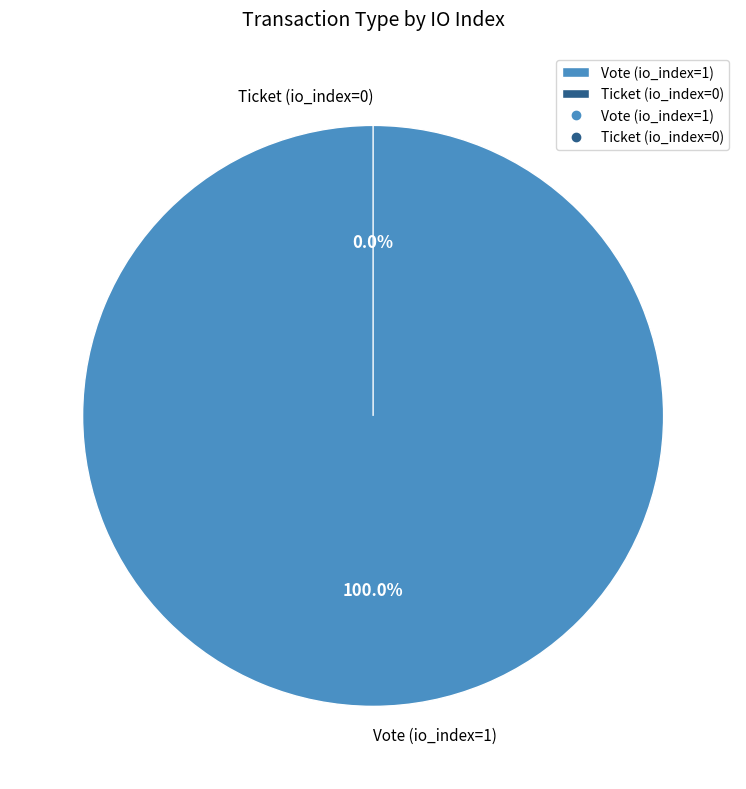

How many segments does this pie chart have?

2